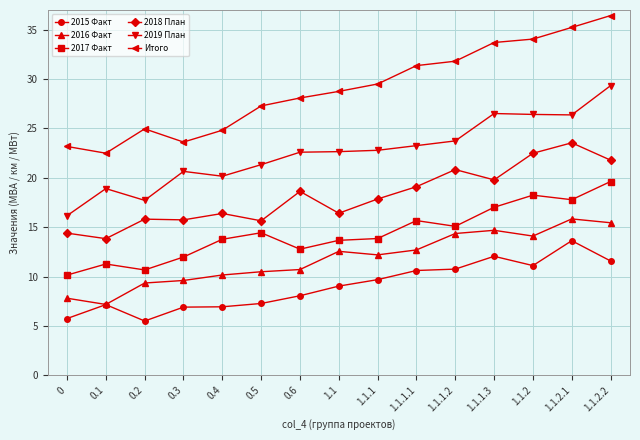

At how many categories does at least one series exceed 19?

15